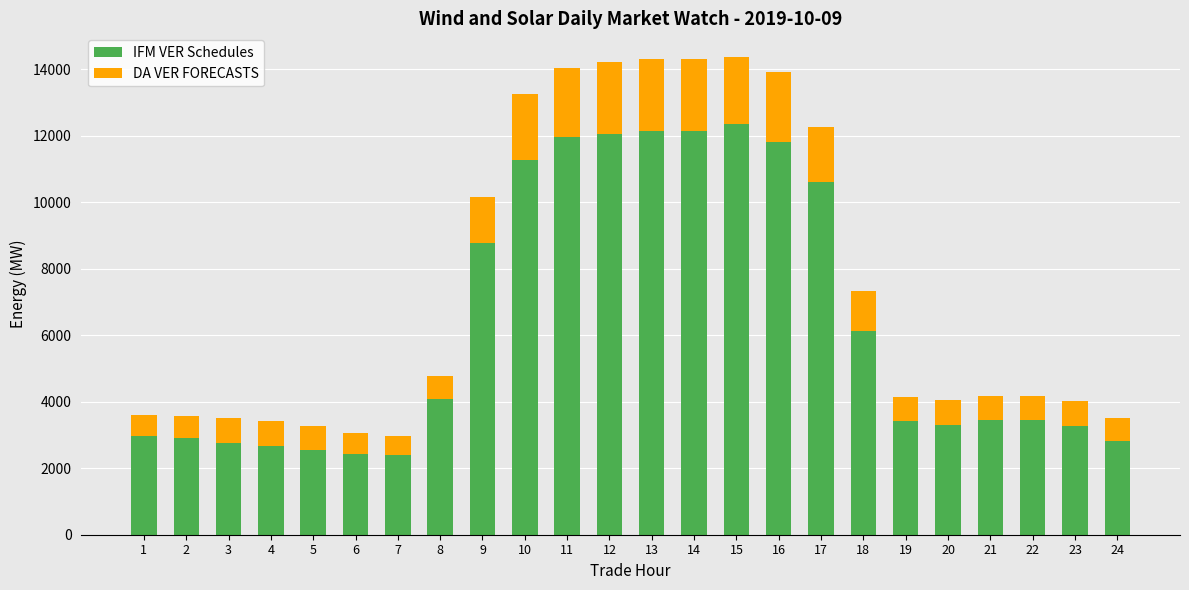

What is the difference between the maximum and second lowest values in the IFM VER Schedules series?

9934.3